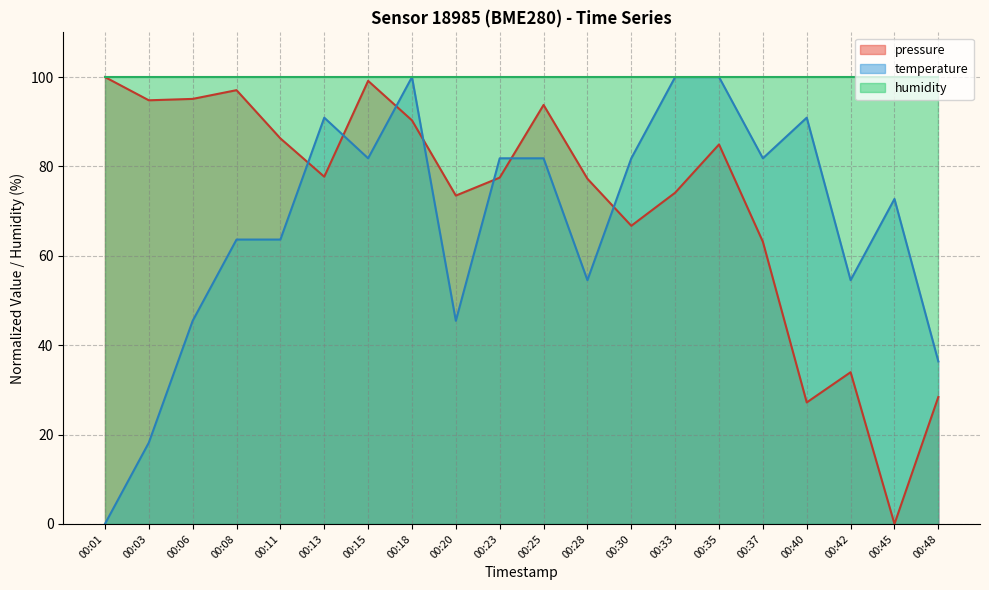

Between 00:37 and 00:11, which is larger?

00:11